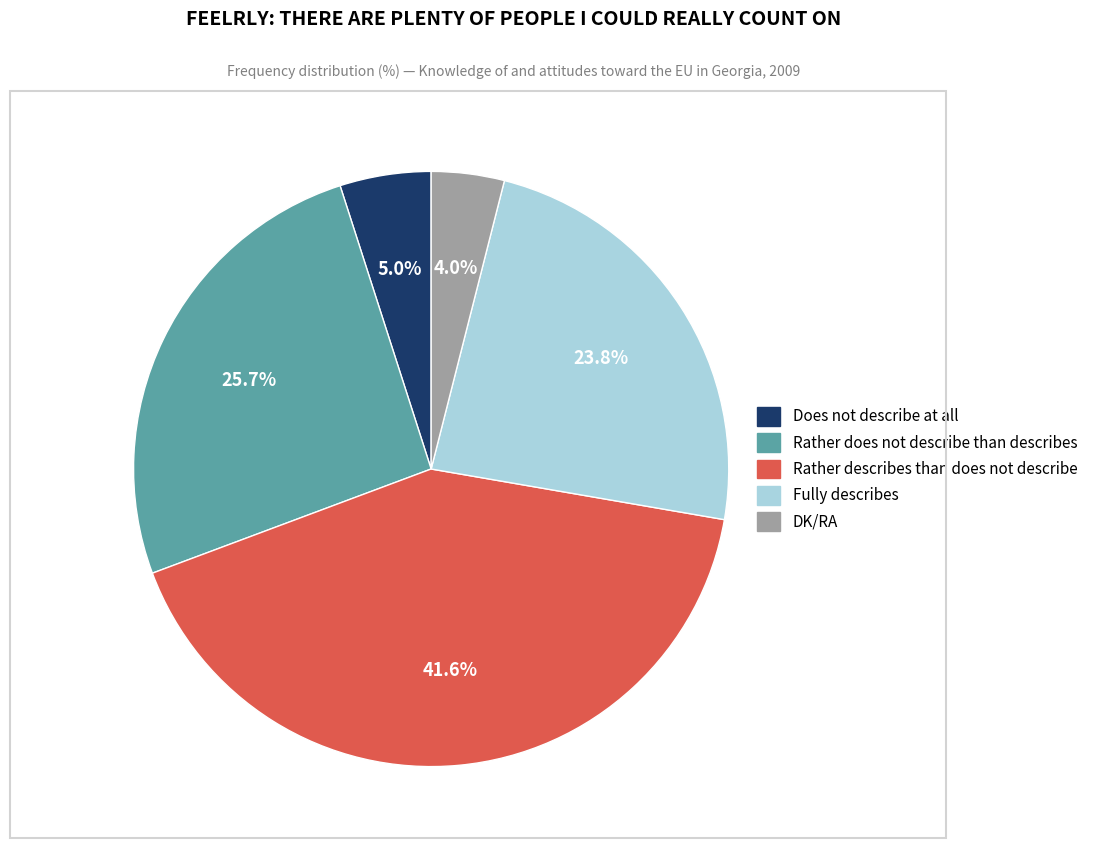

Is it true that Does not describe at all is 5% of the pie?

True